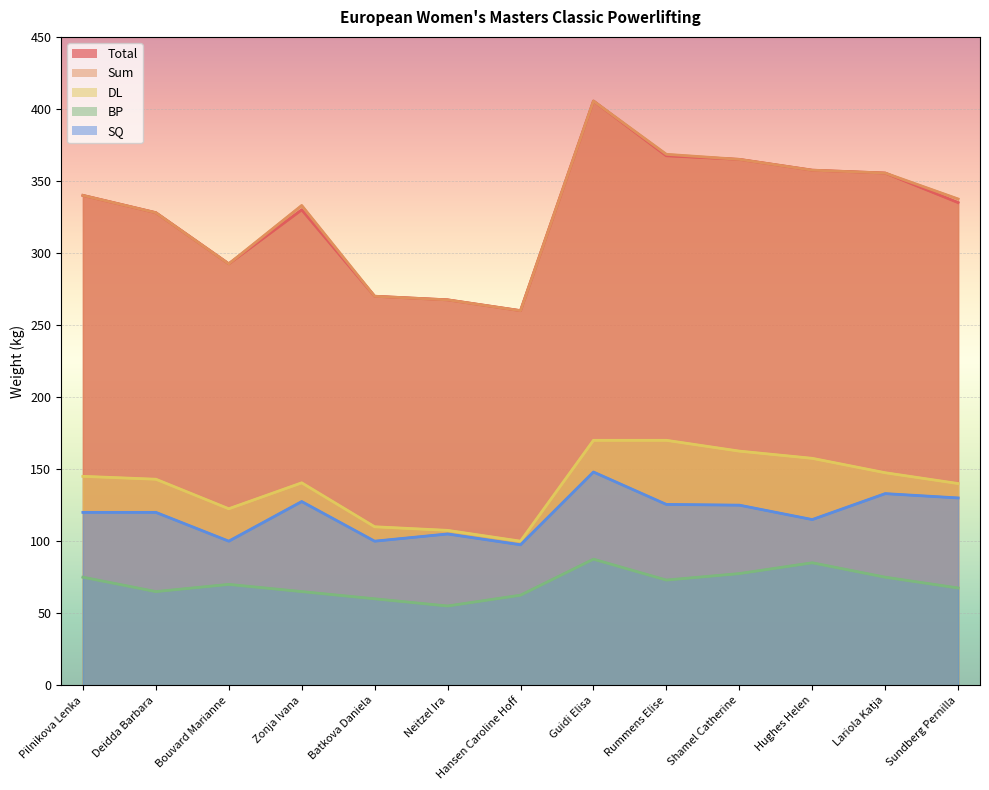

What is the difference between the highest and lowest values at Hansen Caroline Hoff?

197.5